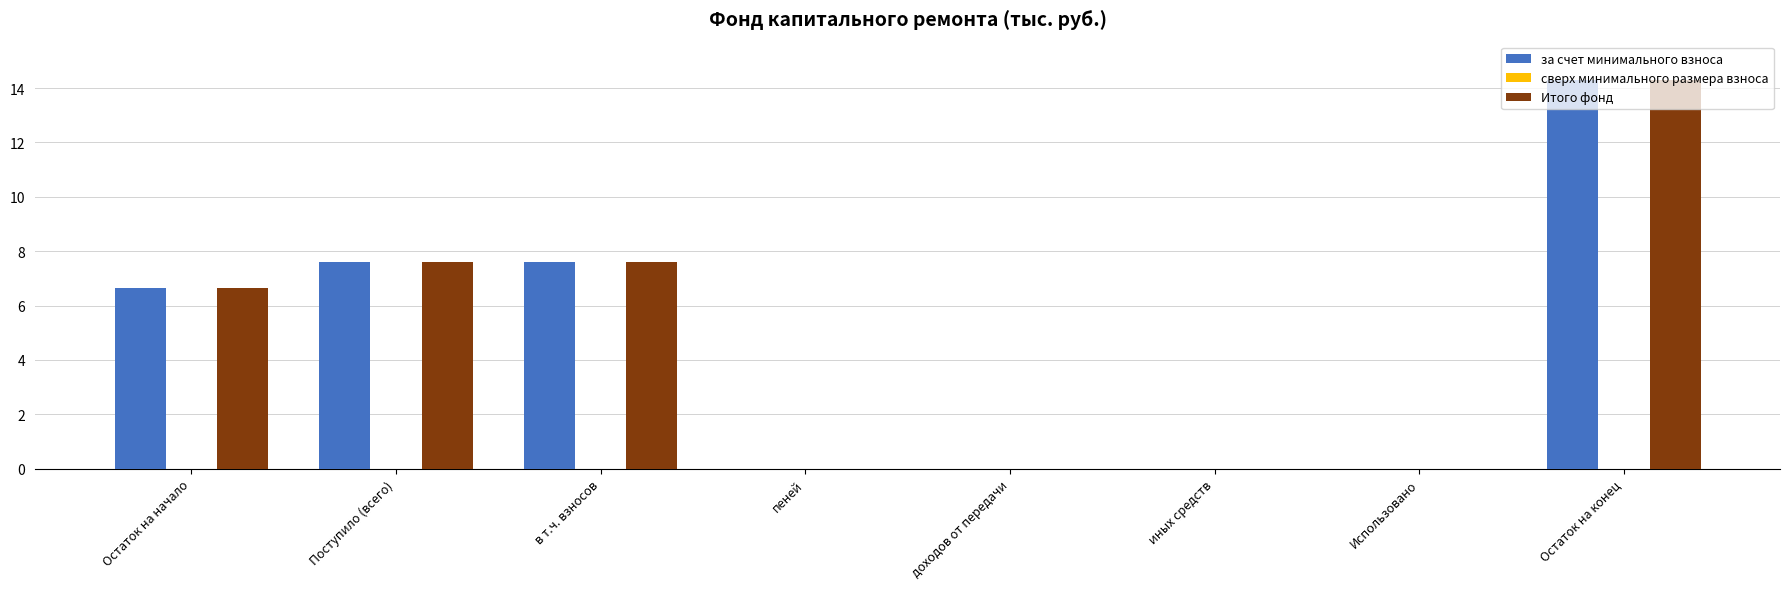

What is the approximate value of за счет минимального взноса at Остаток на начало?

6.7